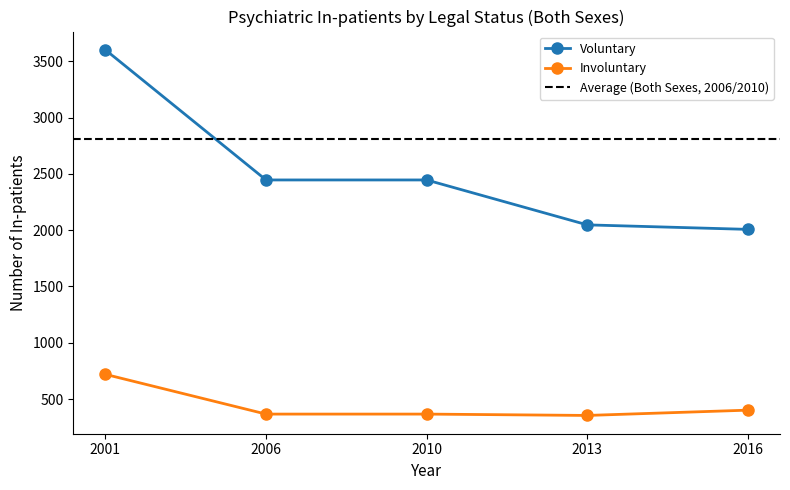

Rank the series by their average value, from lowest to highest.

Involuntary, Voluntary